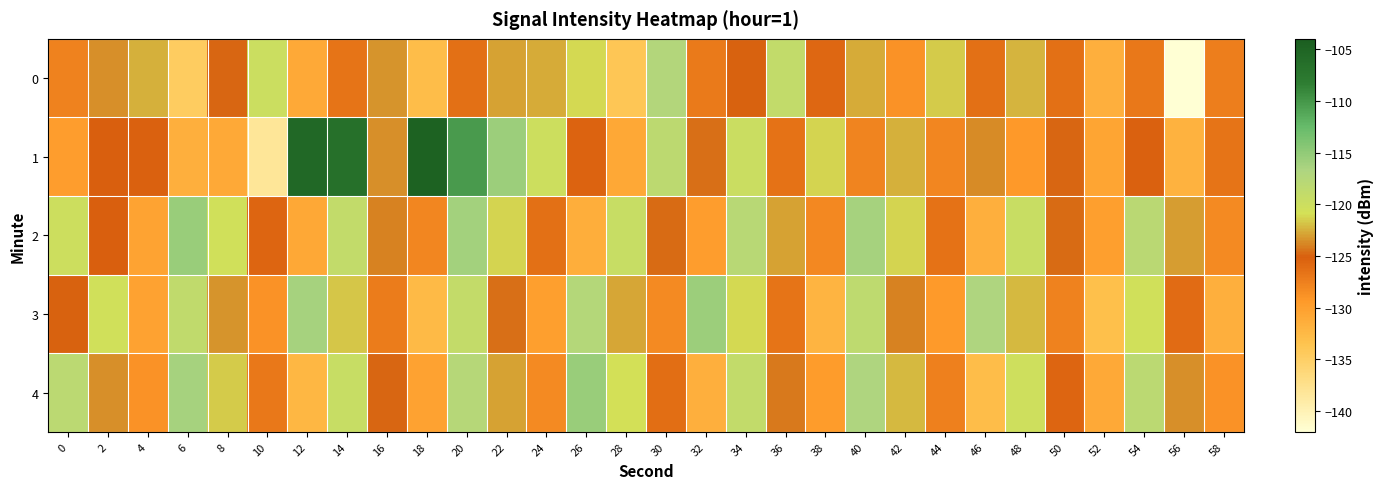

Which has a higher value, 58 or 32?

32